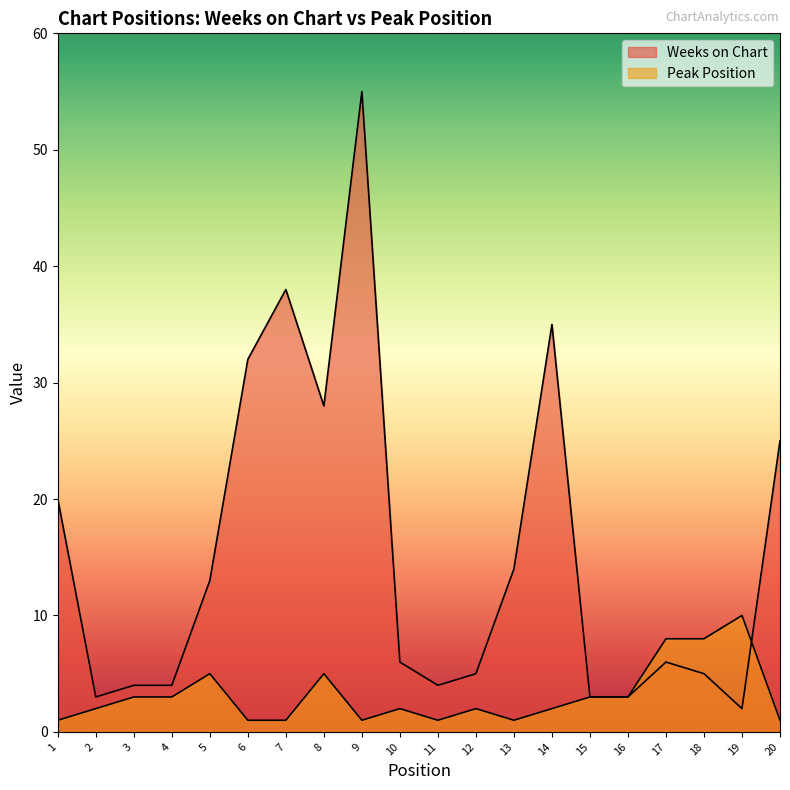

At which category is the sum across all series the highest?

9